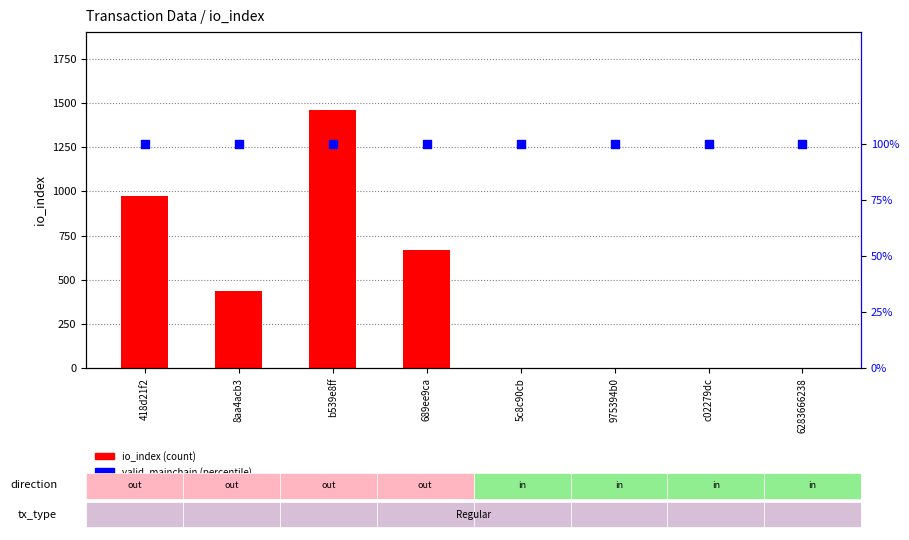

Which series reaches the minimum Y coordinate?

io_index